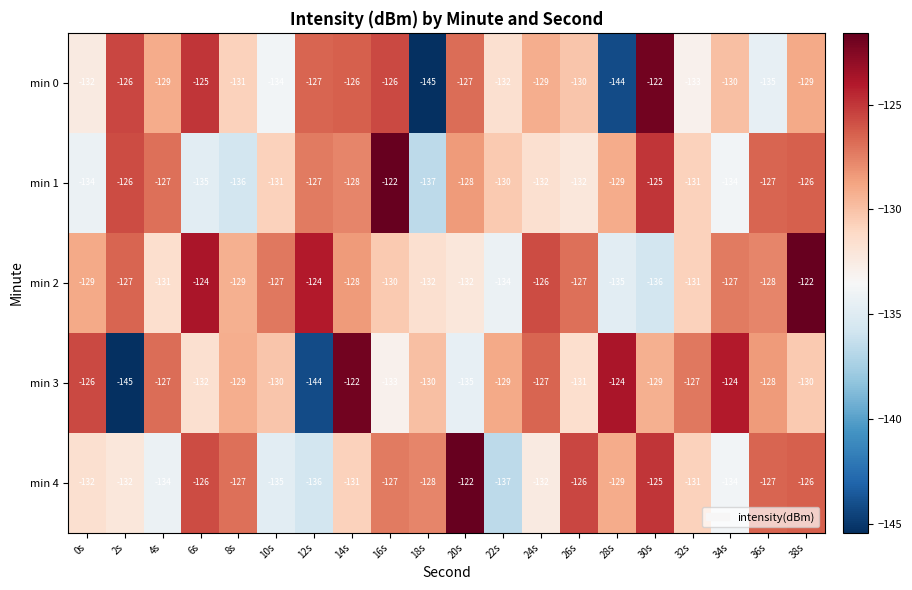

Between 18s and 26s, which series saw the biggest shift?

min 0